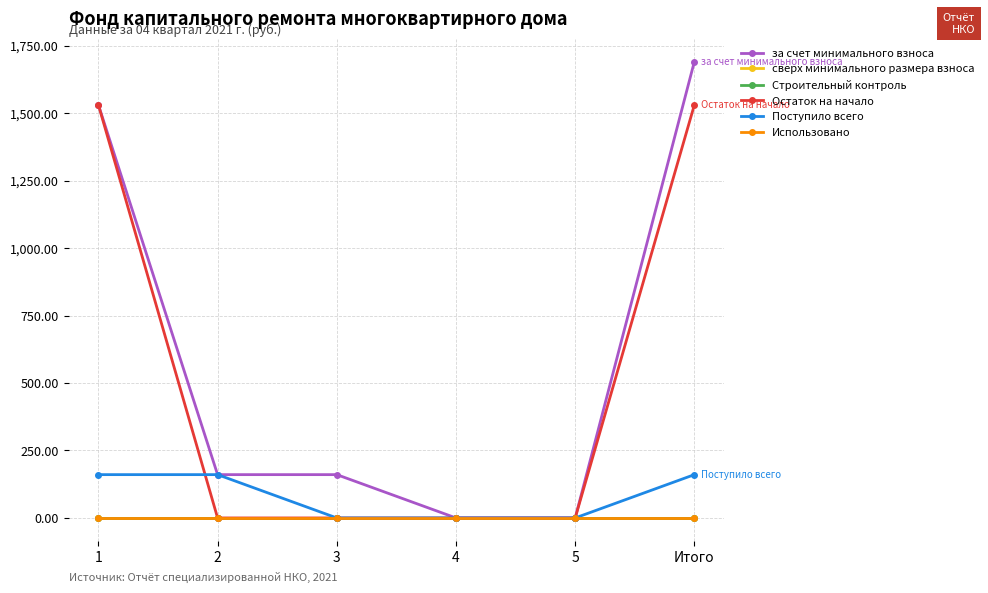

How many intersections are there between Остаток на начало and Поступило всего?

1